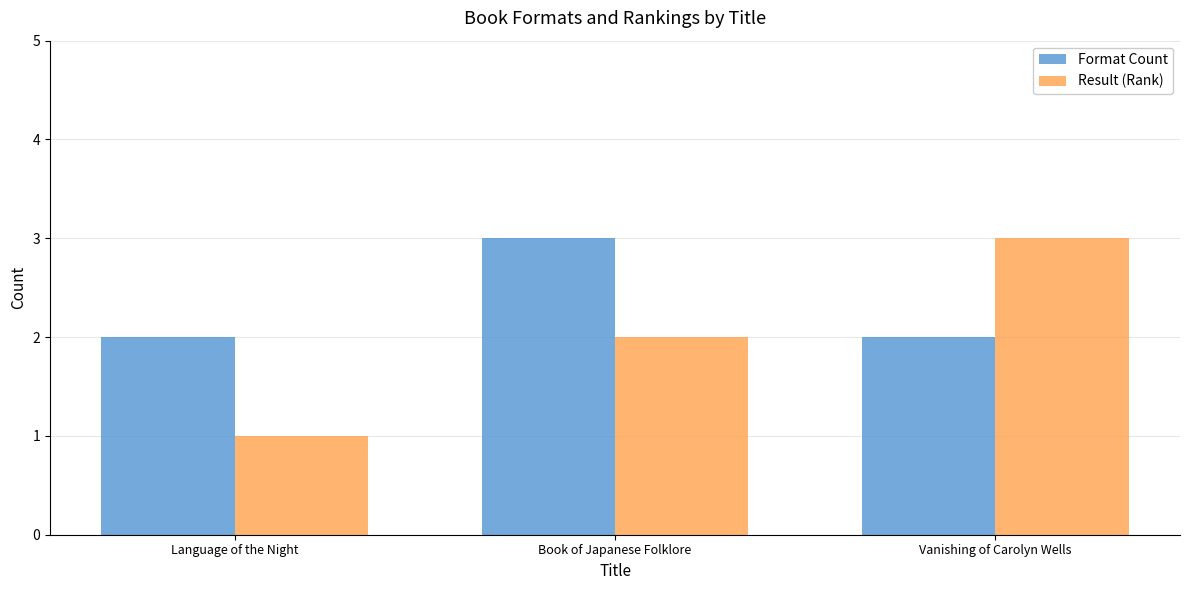

What is the total value across all series at Book of Japanese Folklore?

5